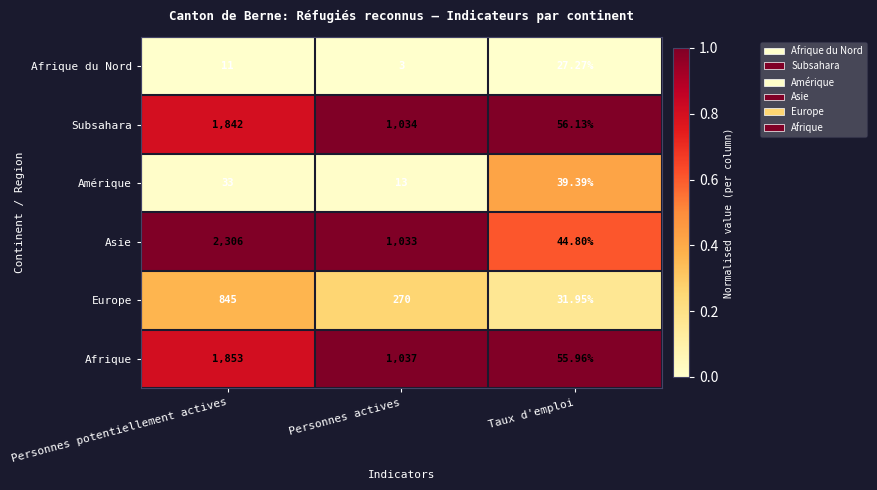

Which series has the widest spread of values?

Asie